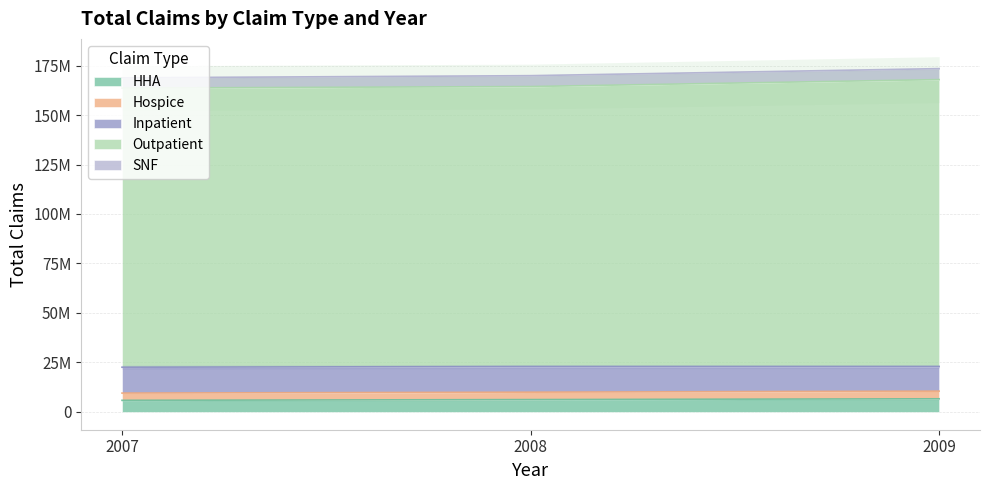

What value does the Hospice series have at 2009, to the nearest 50?

10518800